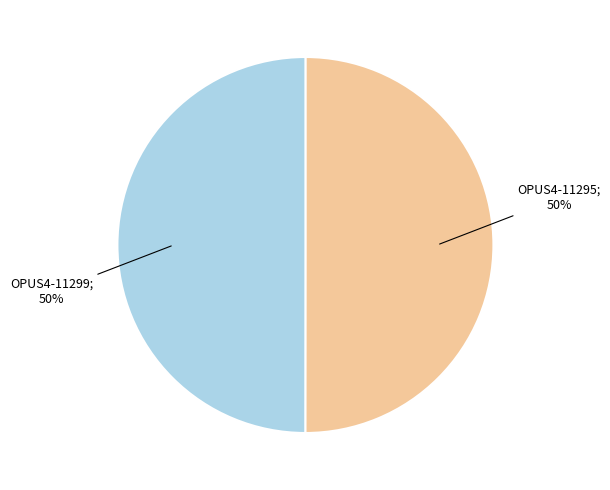

To the nearest percent, what is the average slice percentage?

50%